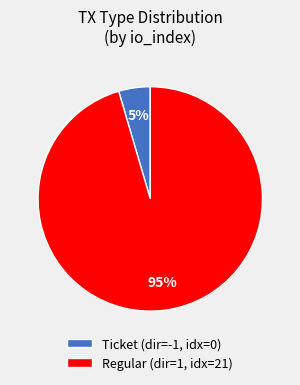

To the nearest percent, what is the average slice percentage?

50%